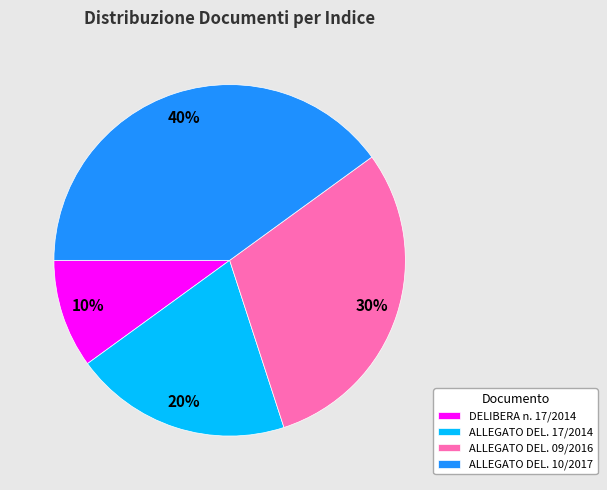

Does any single category account for the majority?

No